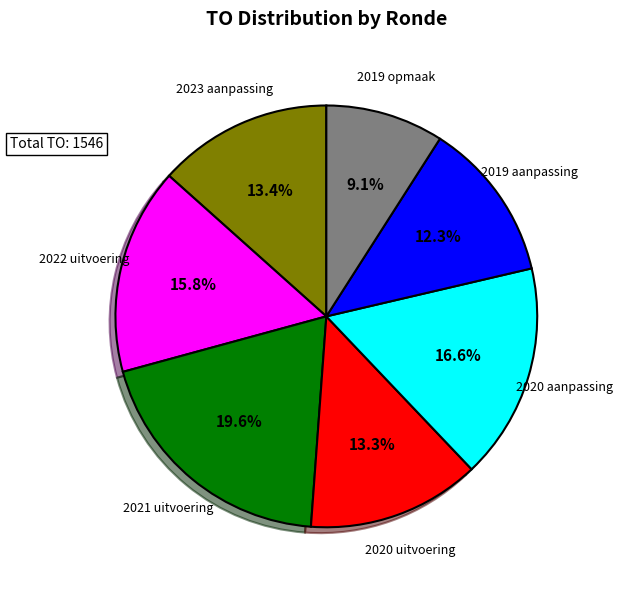

To the nearest percent, what percentage of the pie is 2021 uitvoering?

20%